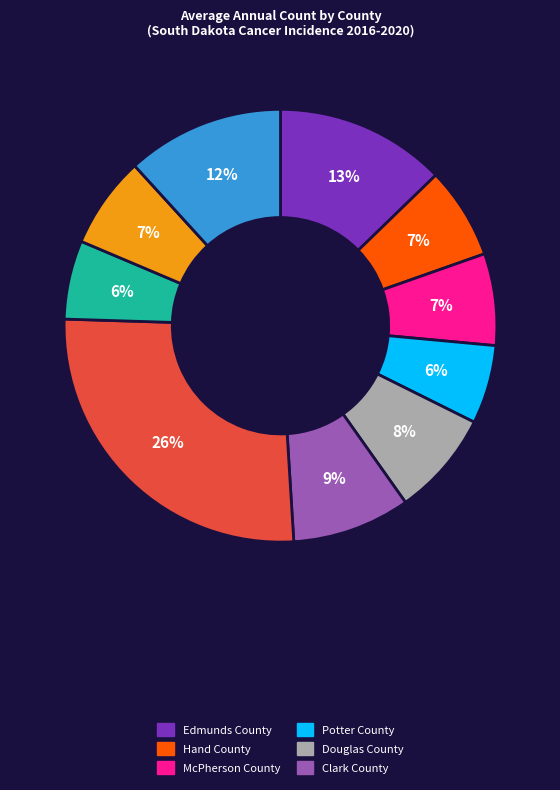

Is there a majority slice in this chart?

No